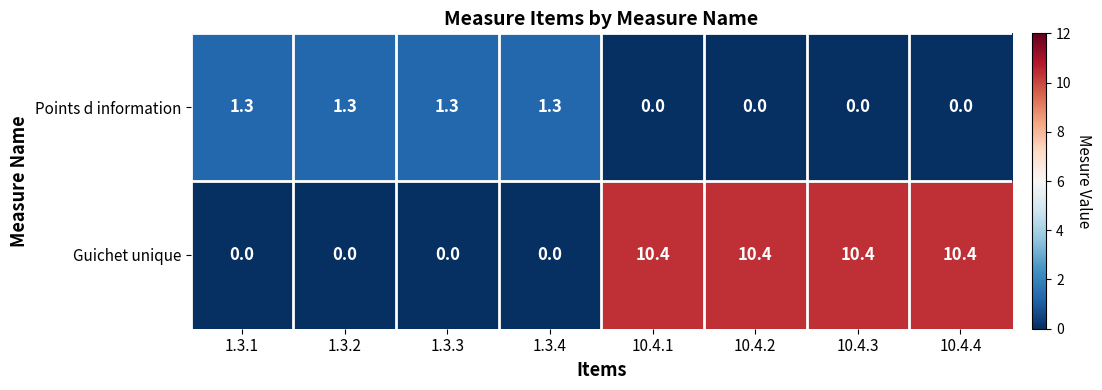

At 1.3.2, list the series in order from smallest to largest.

Guichet unique, Points d information